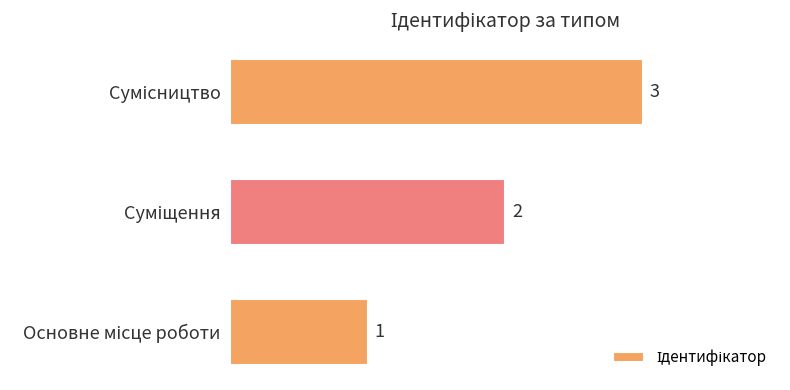

What is the maximum value shown in the chart?

3